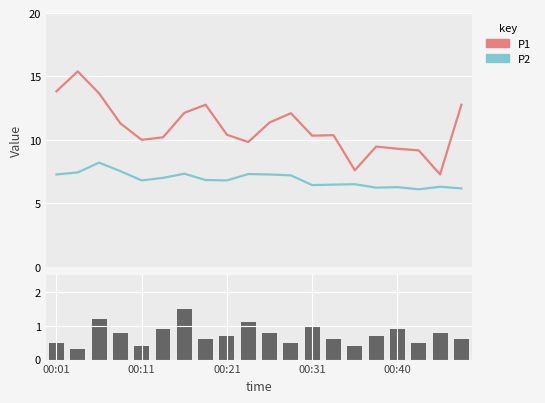

Read the bar_vals value at 00:21.

0.7